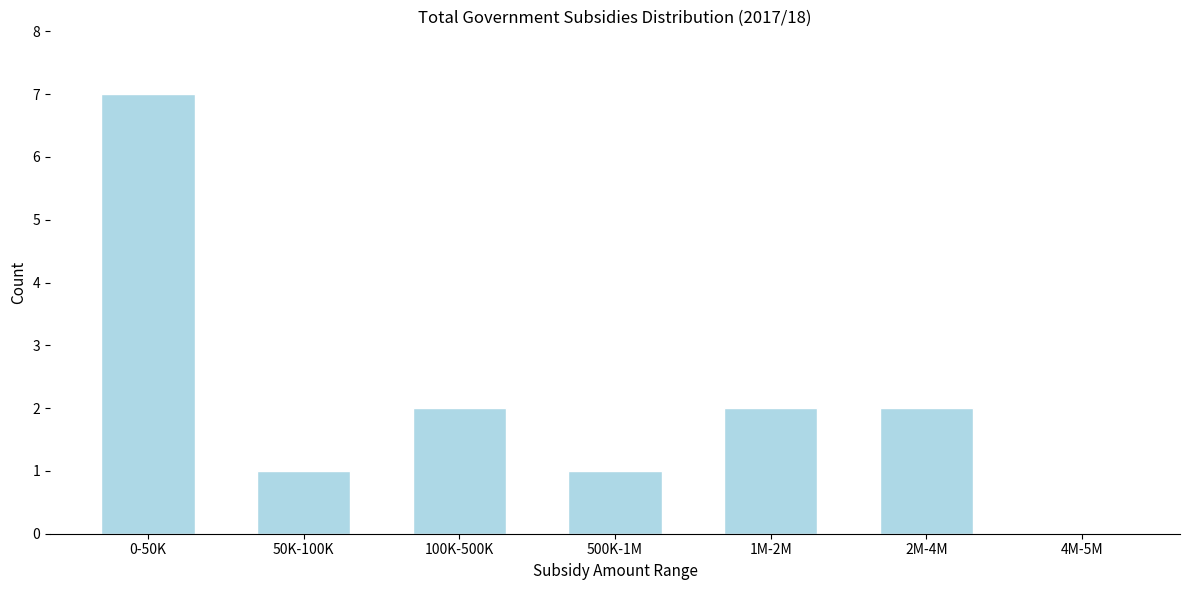

Reading left to right, extract all data points from this chart.

0-50K=7	50K-100K=1	100K-500K=2	500K-1M=1	1M-2M=2	2M-4M=2	4M-5M=0